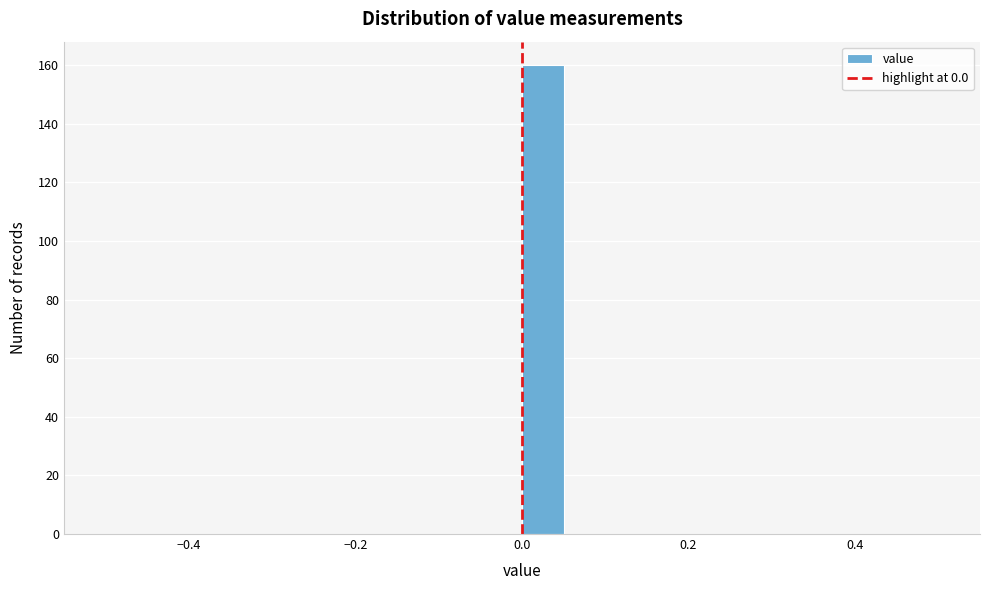

Read against the x-axis, roughly where is the centre of the tallest bar?

0.02